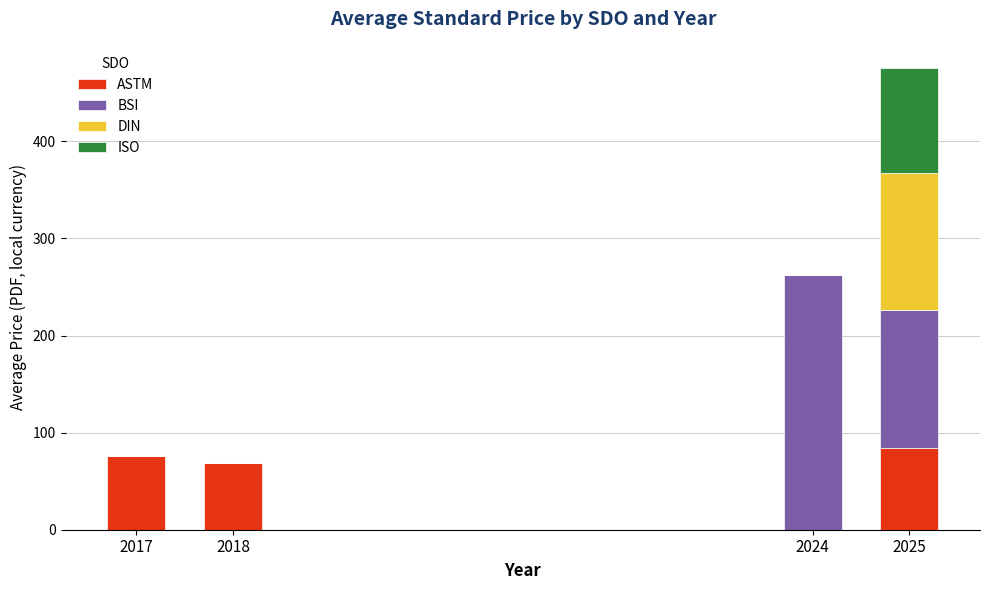

What is the total value across all series at 2025?

475.9